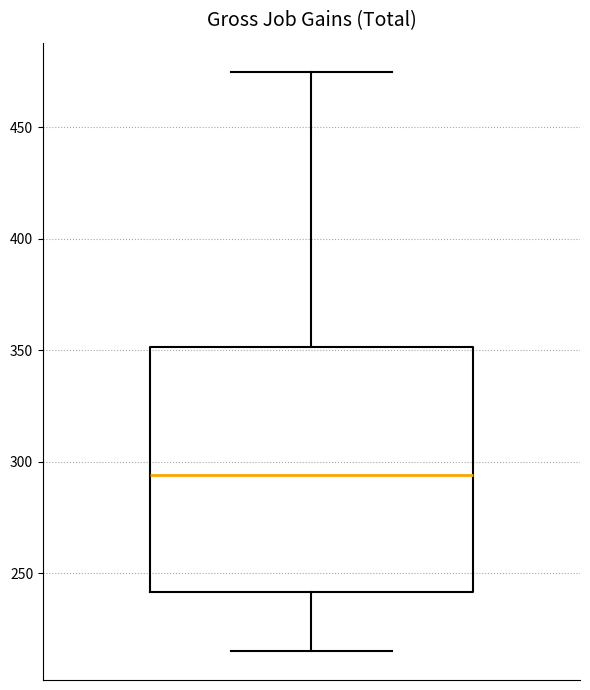

Read this box plot against the y-axis: the position of the median line, the range covered by the box, and the ends of both whiskers. The values are not printed on the chart, so give them approximately, as read against the axis.

median 295, box 240 to 350, whiskers 215 to 475